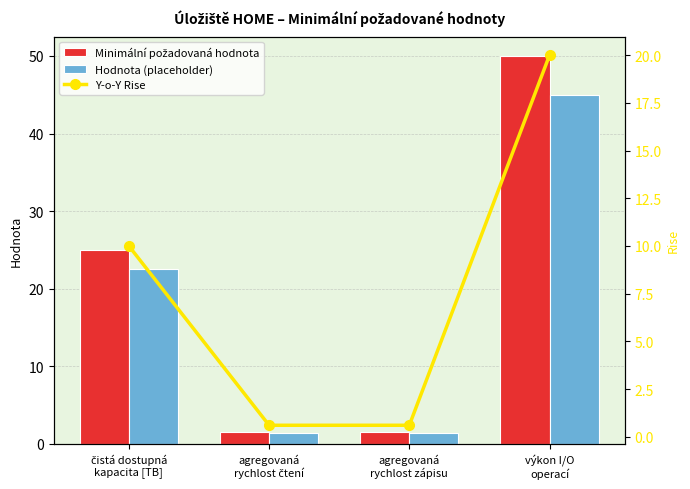

What is the difference between the second highest and second lowest values in the Hodnota (placeholder) series?

21.1